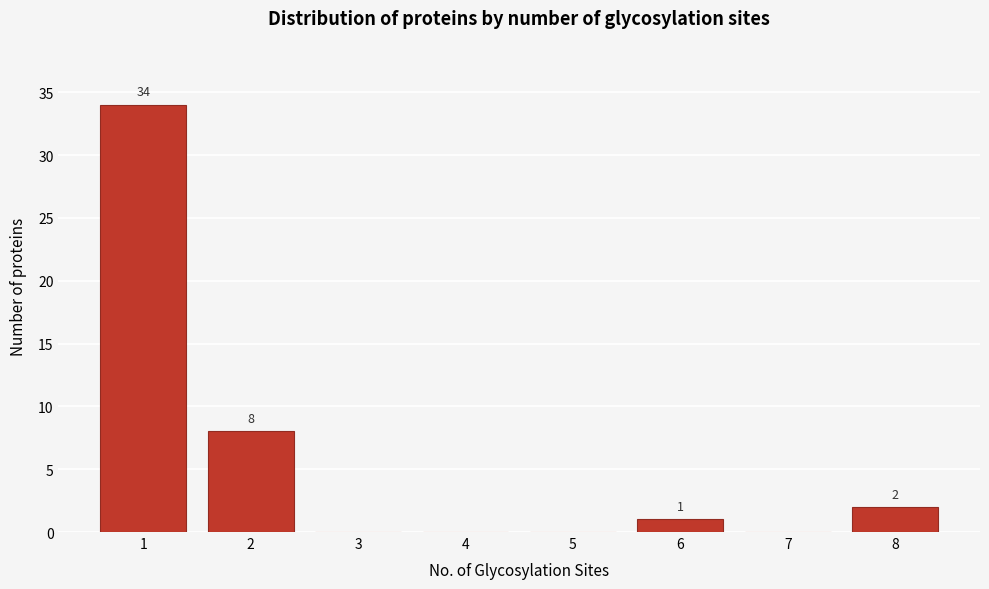

Reading left to right, list all the values displayed in this chart.

1=34	2=8	3=0	4=0	5=0	6=1	7=0	8=2